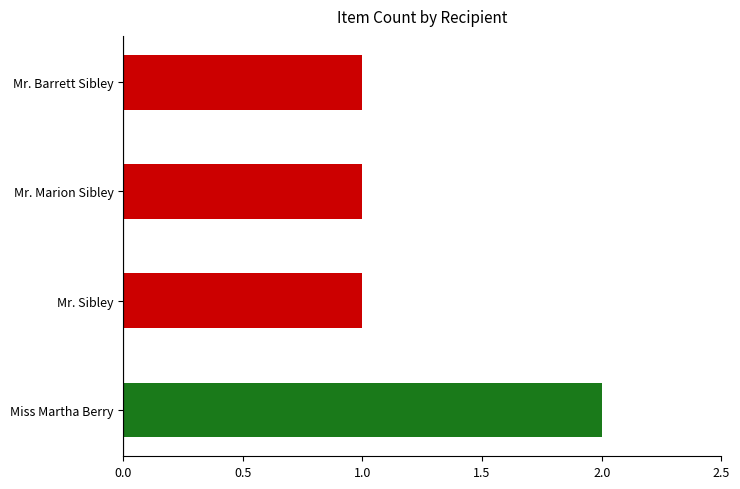

Reading bottom to top, transcribe all the data shown in this chart.

2	1	1	1